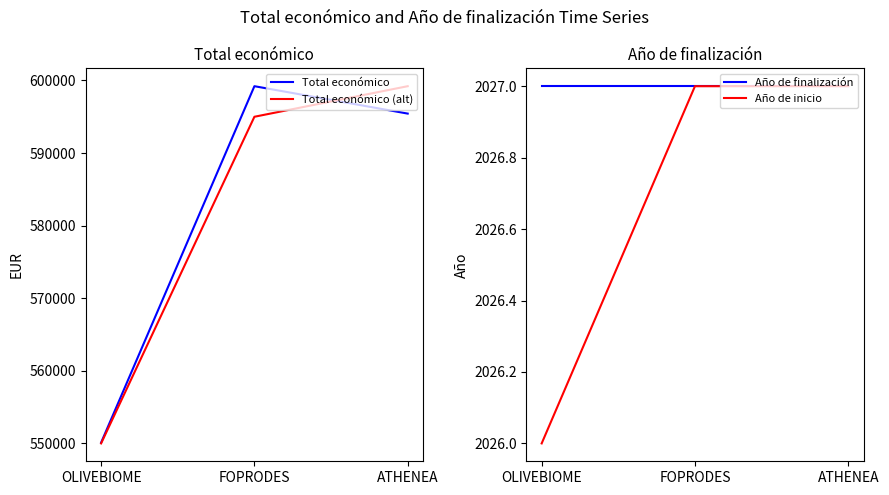

How many data points in Total económico (alt) are less than 595000?

1